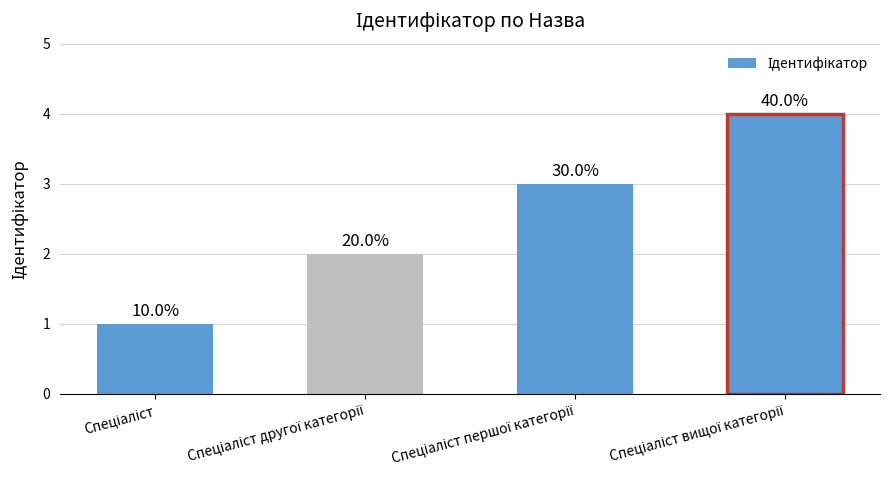

Does the chart contain any negative values?

No